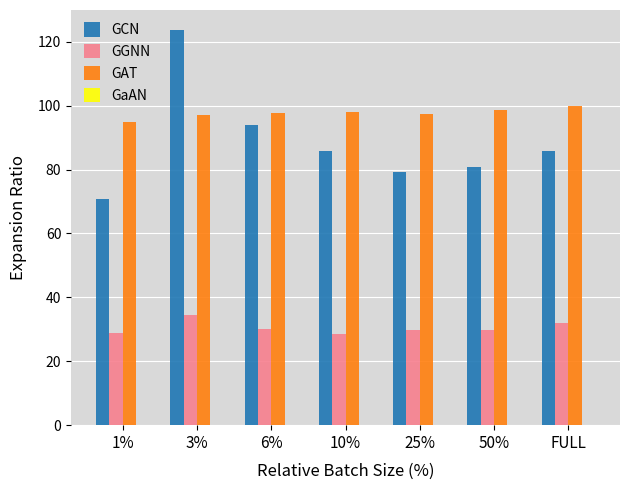

What is the sum of all GaAN values?

-10.6